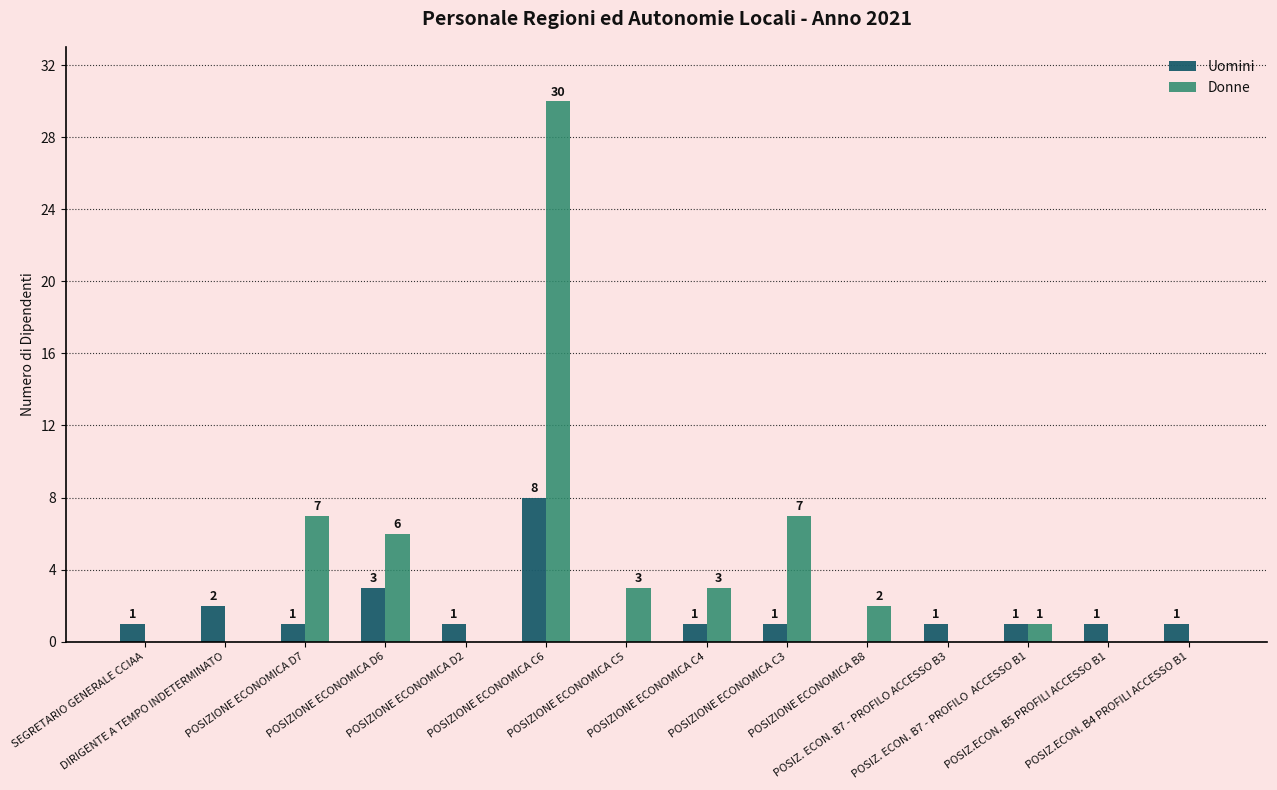

At which category does the chart reach its peak across all series?

POSIZIONE ECONOMICA C6